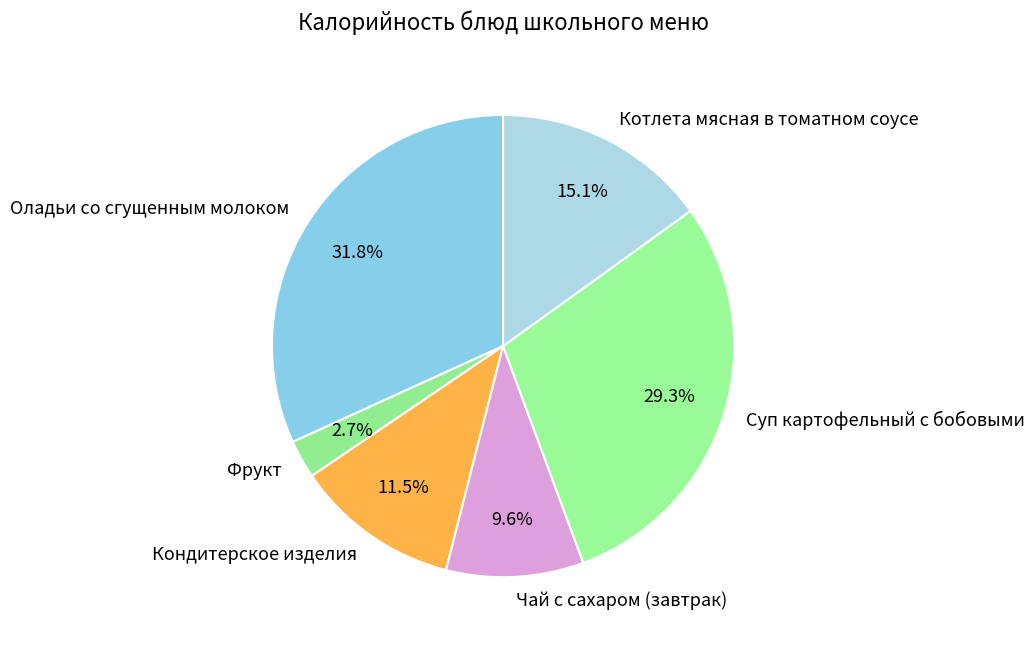

To the nearest percent, what percentage of the pie is Котлета мясная в томатном соусе?

15%